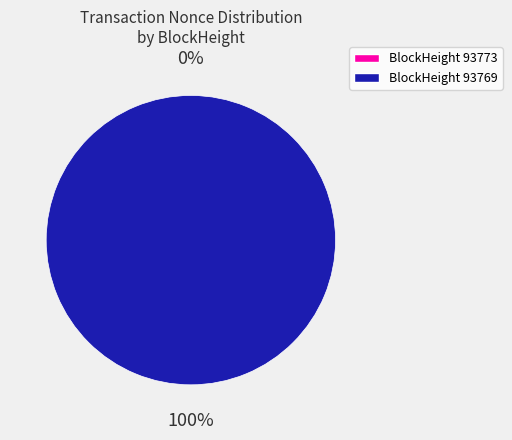

What is the total percentage of 93773 and 93769?

100.0%